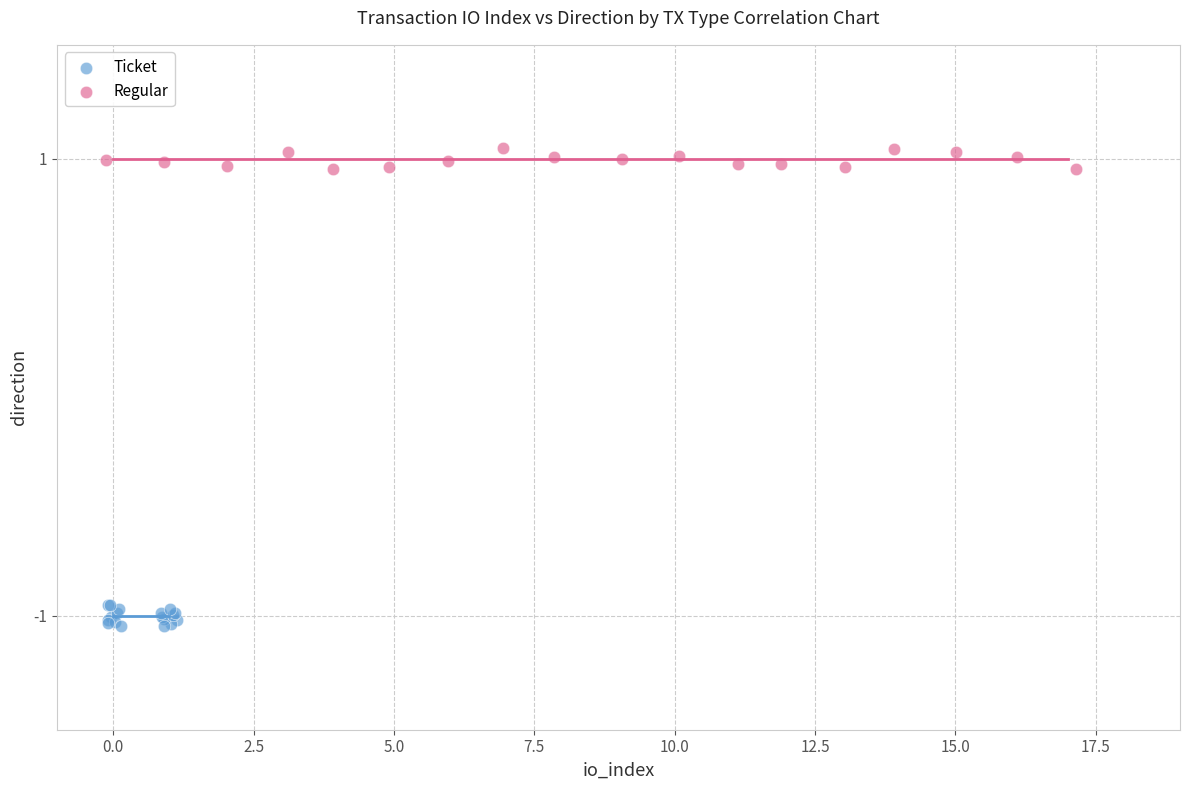

Which series reaches the minimum Y coordinate?

Ticket